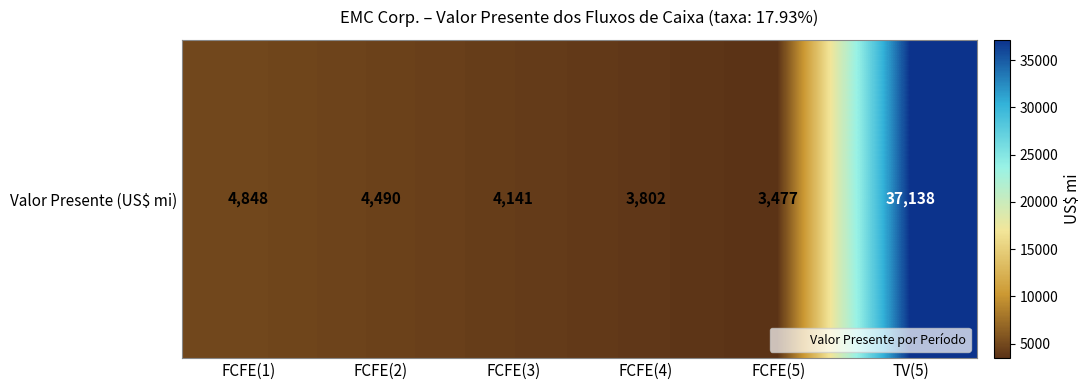

Read the value at FCFE(1), to the nearest 10.

4850